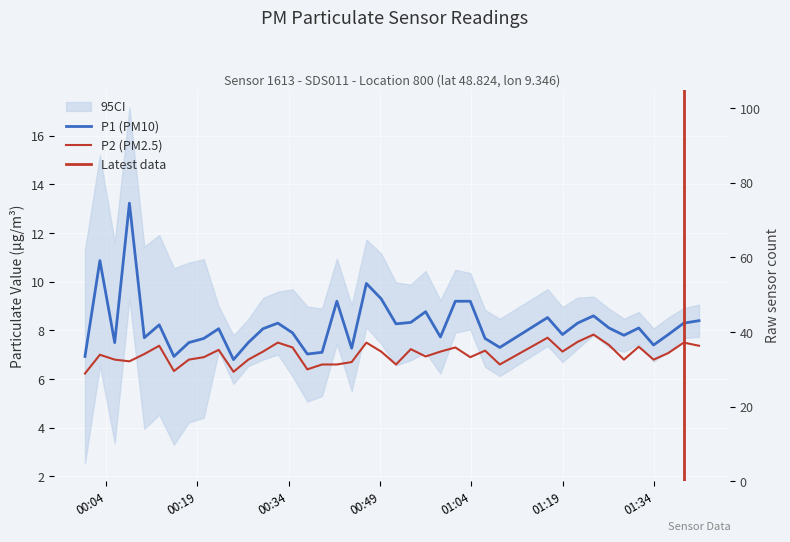

How many data points in P1 are above 8?

21